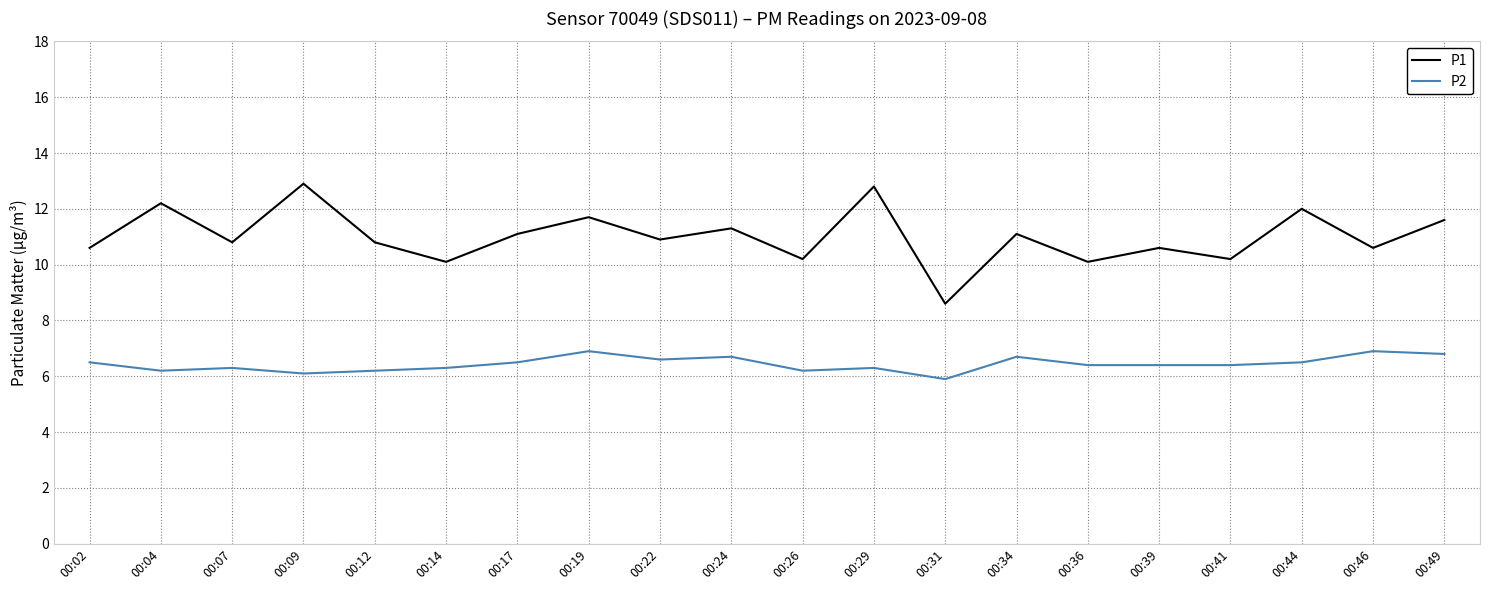

What is the sum of the P1 values at 00:26 and 00:04?

22.4